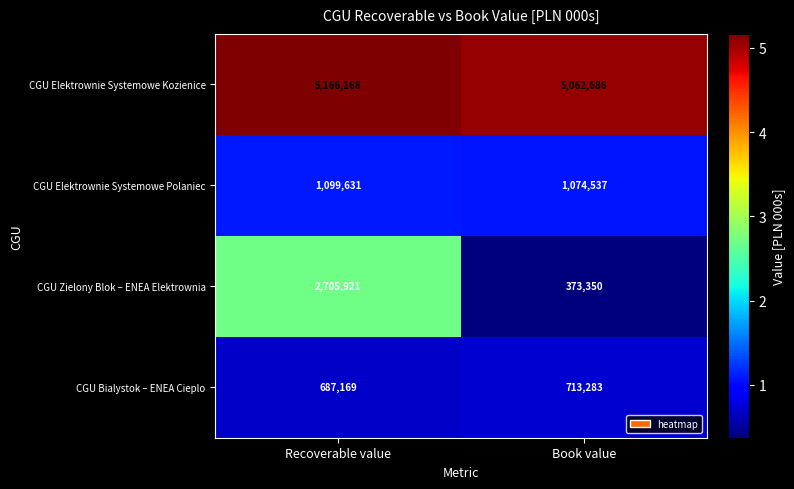

Reading left to right, list all the values displayed in this chart.

CGU Elektrownie Systemowe Kozienice: 5166168	5062686
CGU Elektrownie Systemowe Polaniec: 1099631	1074537
CGU Zielony Blok – ENEA Elektrownia: 2705921	373350
CGU Bialystok – ENEA Cieplo: 687169	713283